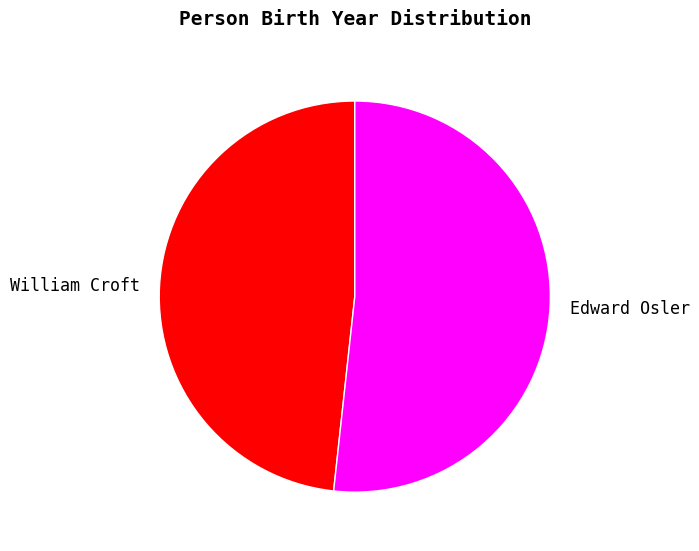

How many slices are in this pie chart?

2